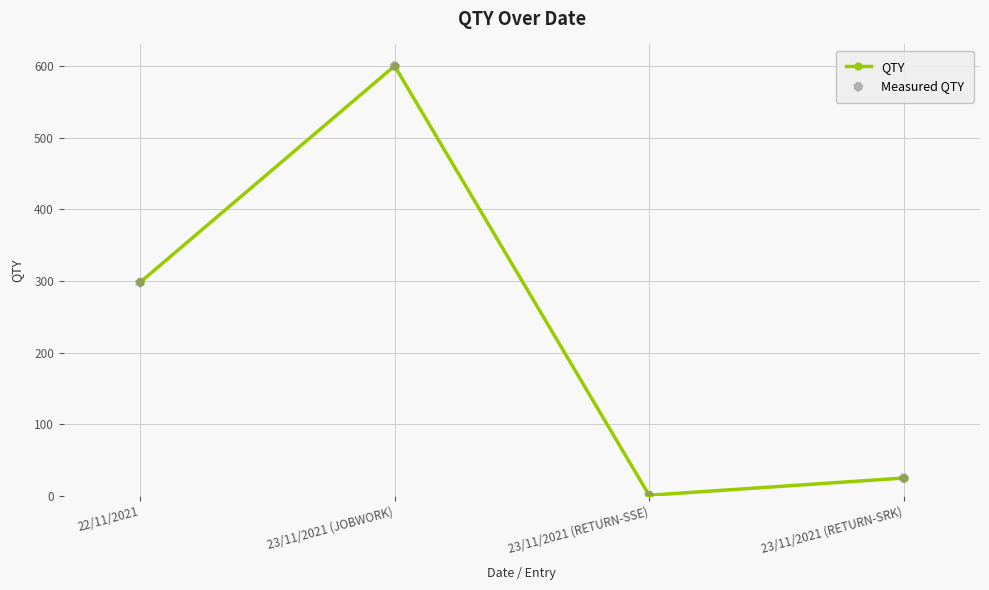

List the labels in order of value, smallest first.

23/11/2021 (RETURN-SSE), 23/11/2021 (RETURN-SRK), 22/11/2021, 23/11/2021 (JOBWORK)